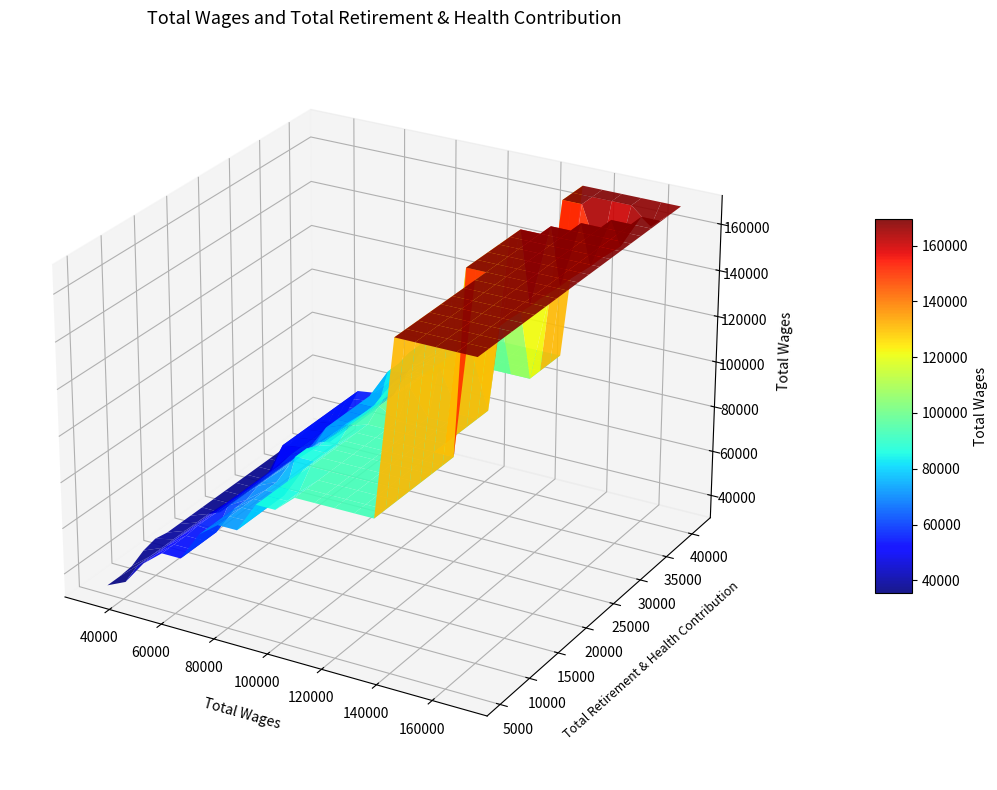

Reading right to left, list all the values displayed in this chart.

total_wages: 19=32671	18=33334	17=36480	16=36869	15=37969	14=44100	13=44796	12=46920	11=46949	10=53618	9=54679	8=55814	7=56869	6=60443	5=66264	4=72568	3=85690	2=87248	total_retirement=92984	total_wages=169454
total_retirement: 19=5425	18=5527	17=9160	16=17932	15=12711	14=16519	13=16228	12=14742	11=17100	10=15330	9=21240	8=21482	7=21422	6=20028	5=19381	4=21928	3=27214	2=29118	total_retirement=30271	total_wages=41058